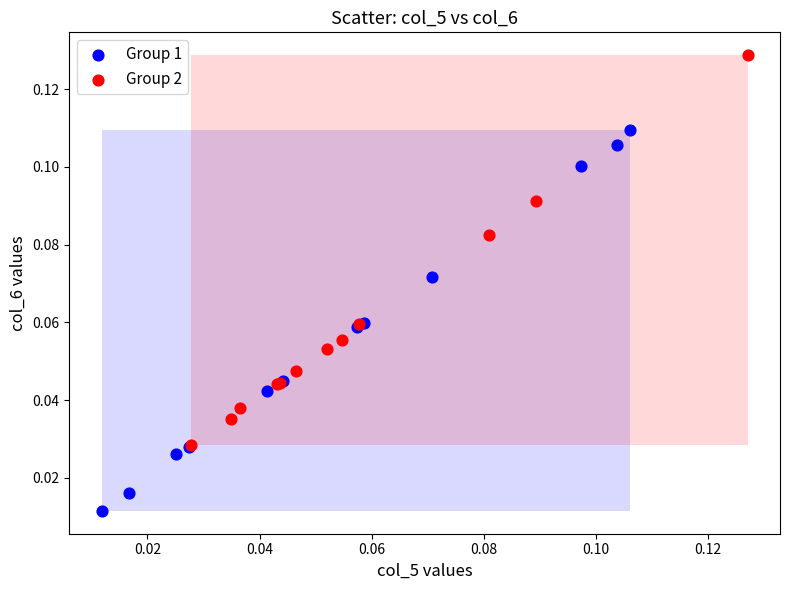

Which series contains the highest Y value?

Group 2